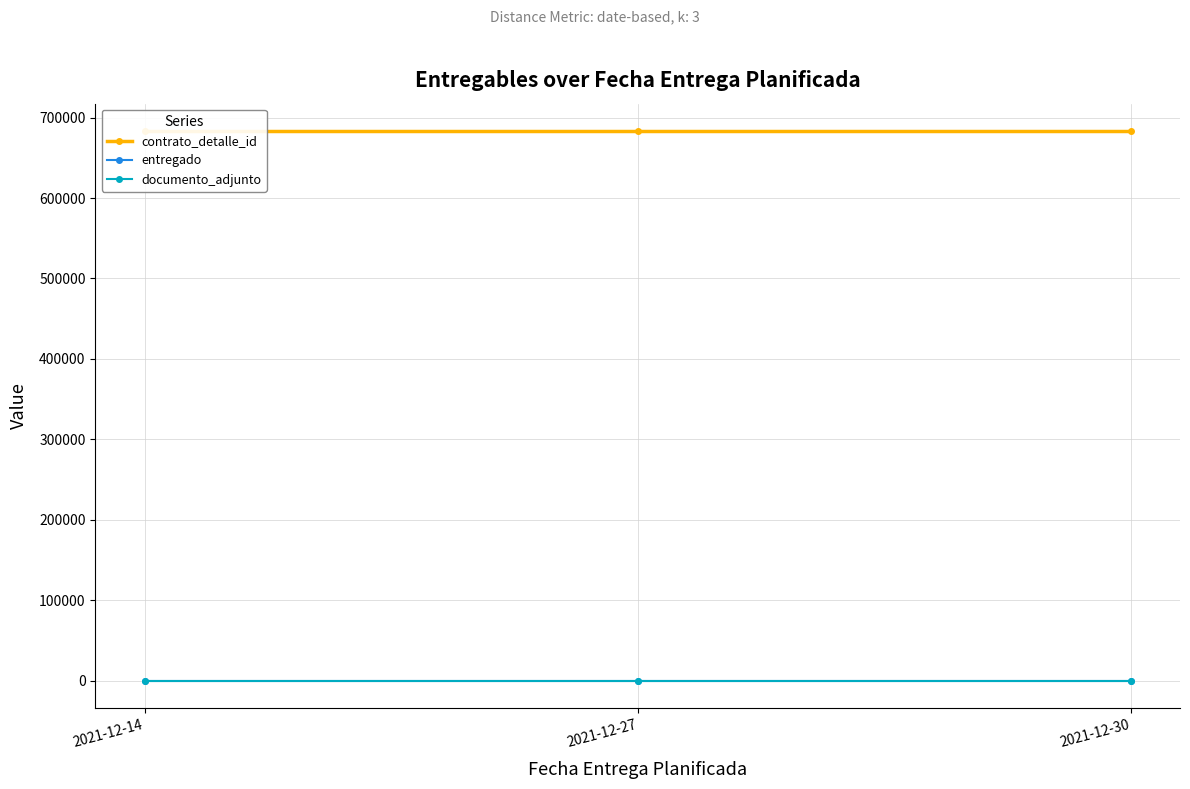

At which label is entregado closest to 1?

2021-12-14